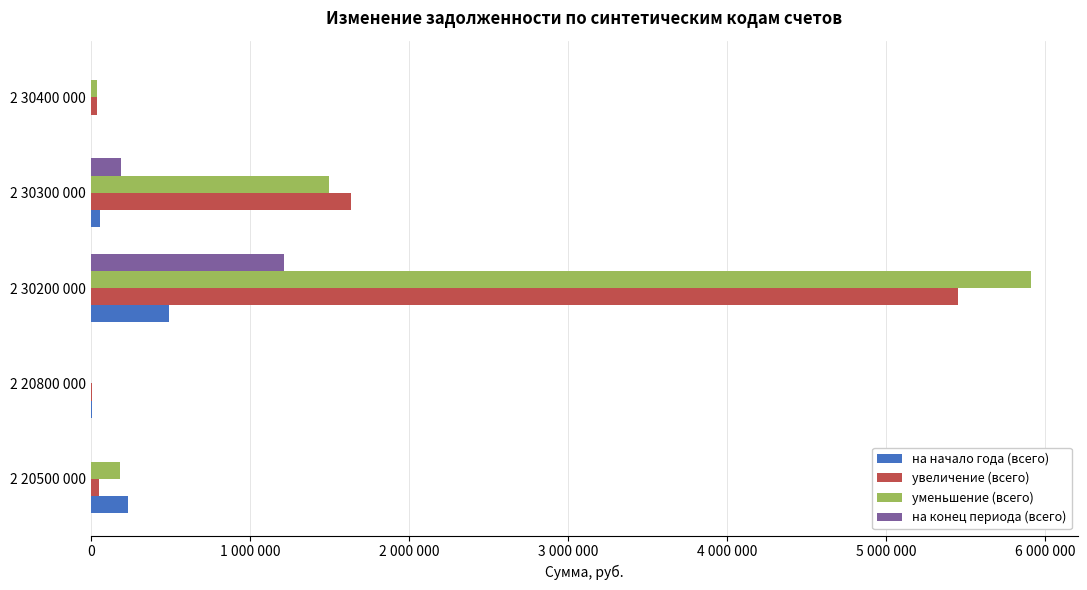

What are all the series names shown in the legend?

на начало года (всего), увеличение (всего), уменьшение (всего), на конец периода (всего)